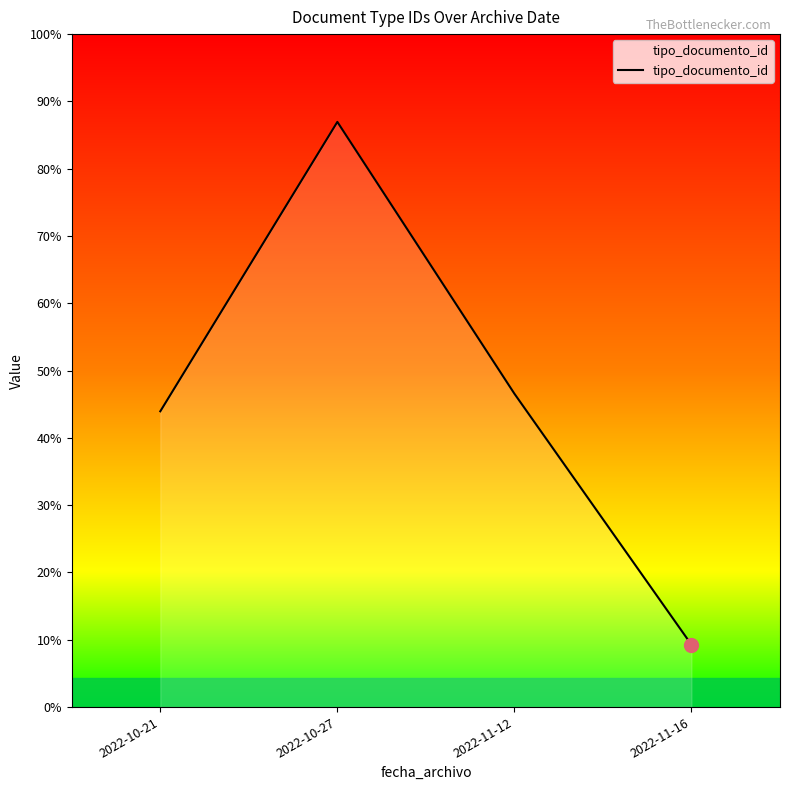

Reading left to right, extract all data points from this chart.

2022-10-21=185	2022-10-27=366	2022-11-12=196	2022-11-16=39